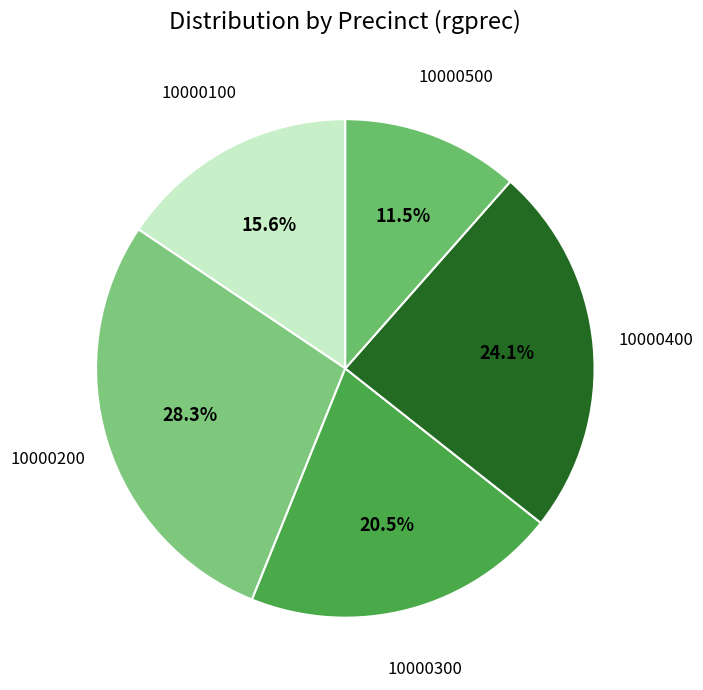

How many segments does this pie chart have?

5